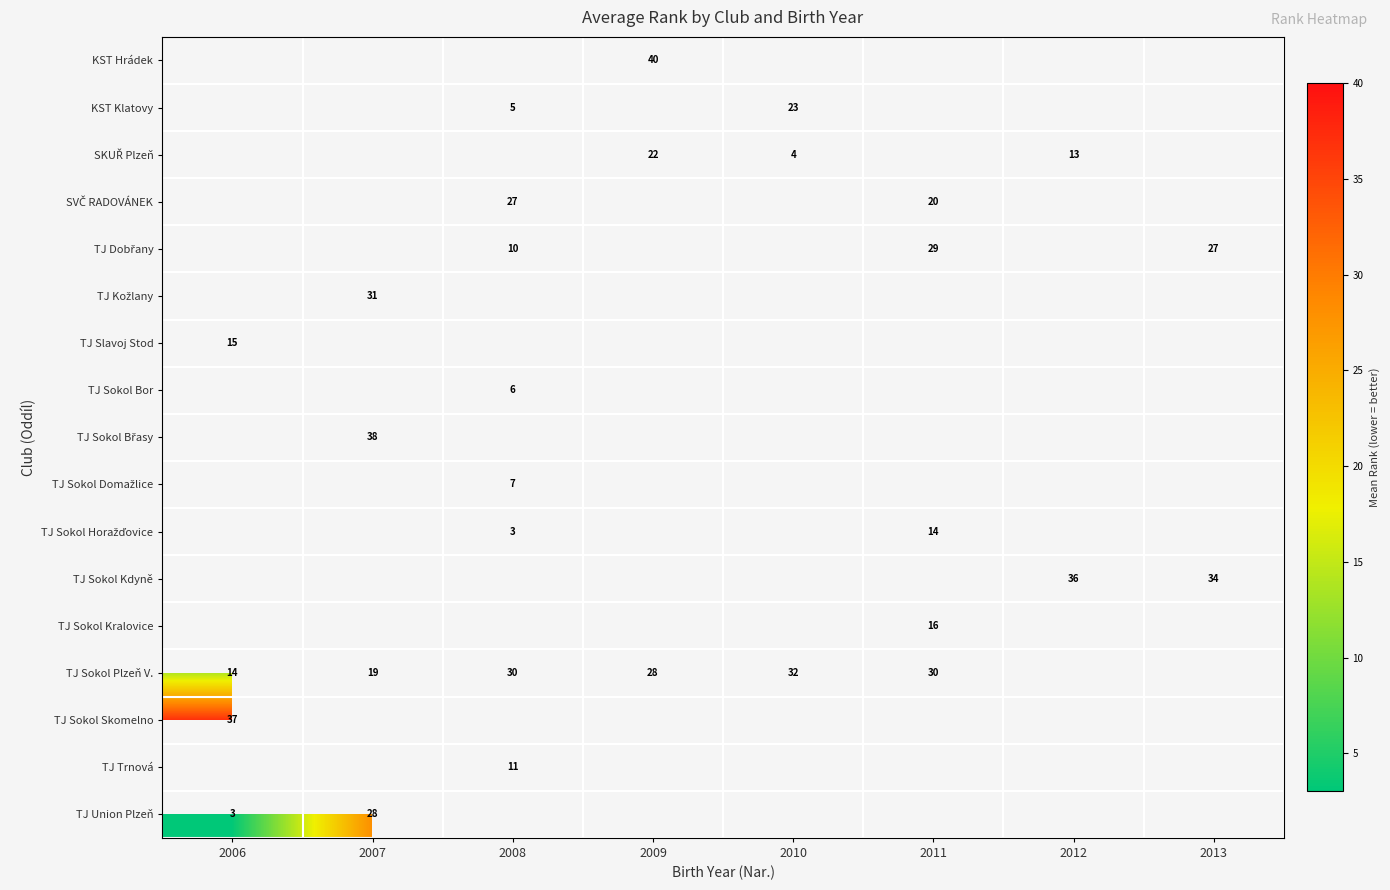

True or false: TJ Sokol Kdyně has a value of 34 at 2013.

True